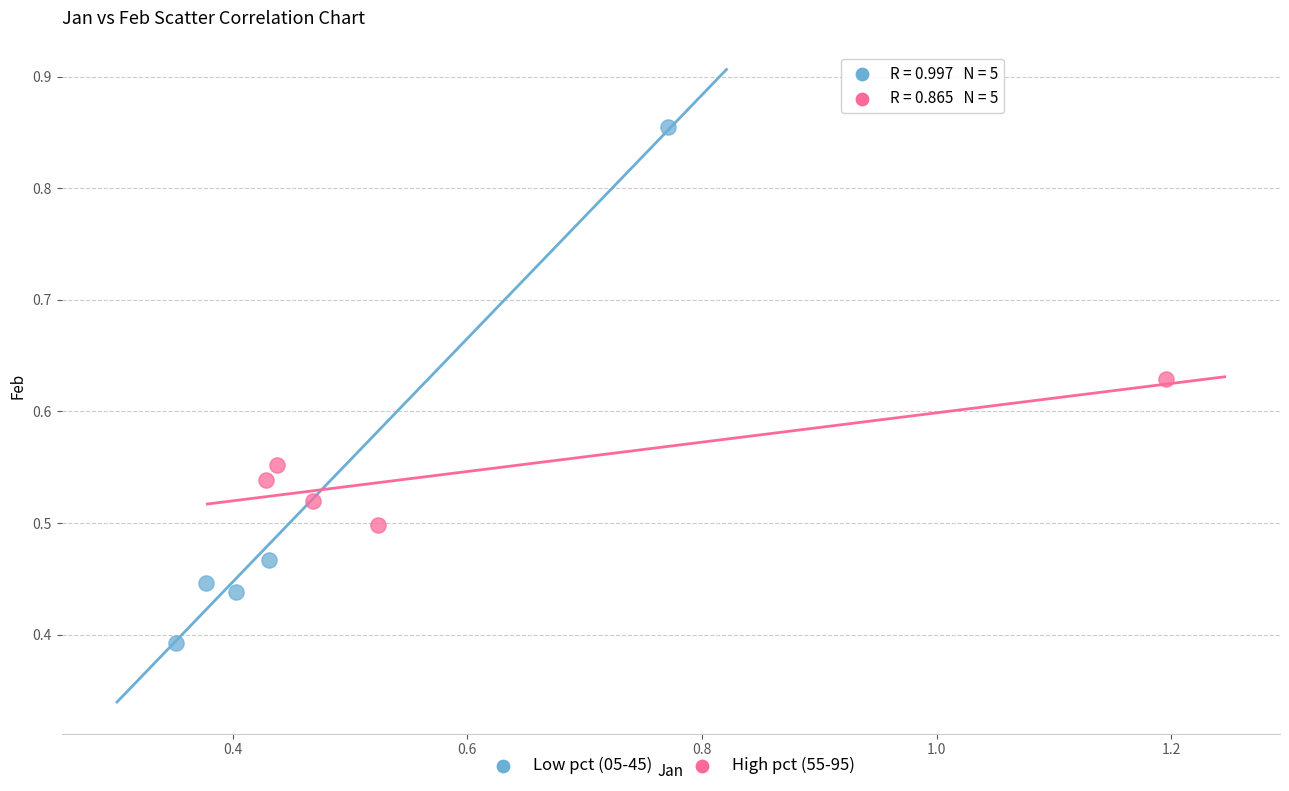

Which series contains the highest Y value?

Low pct (05-45)